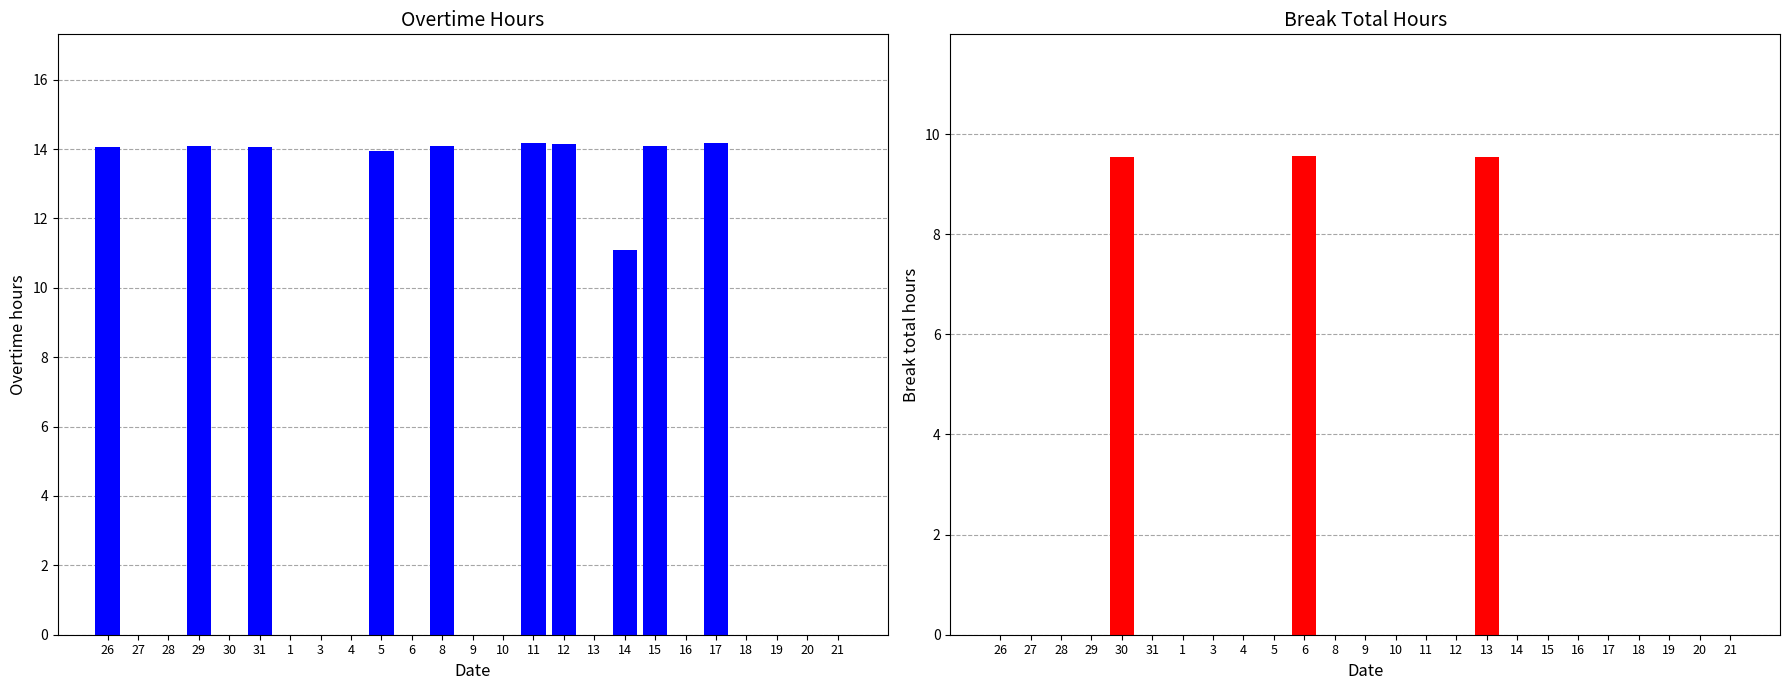

How many data points in Overtime Hours are above 0?

10